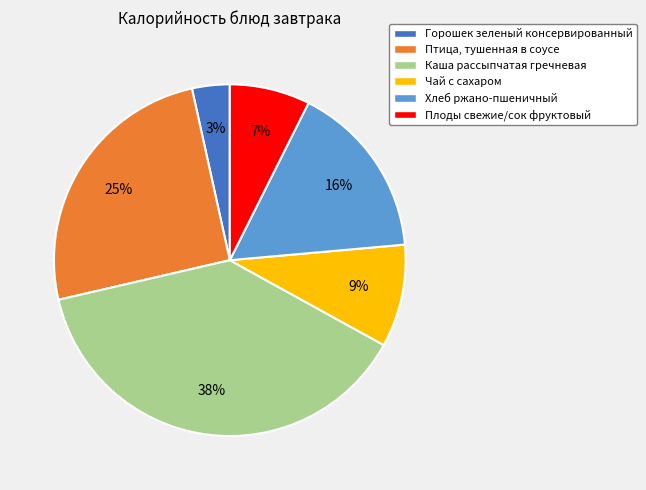

How many segments does this pie chart have?

6